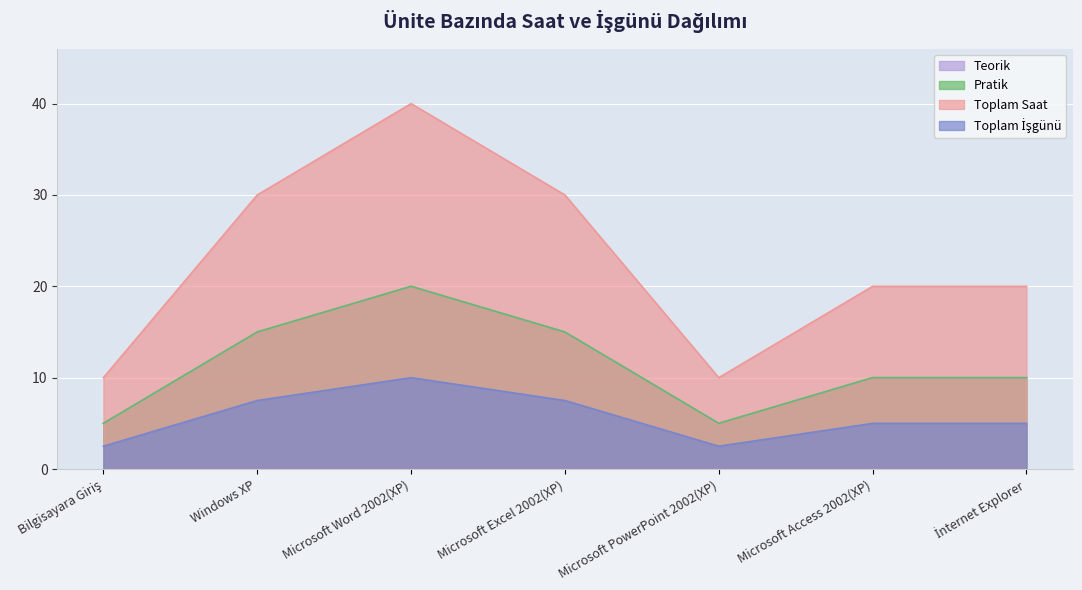

How many values in the Toplam İşgünü series are below 5?

2